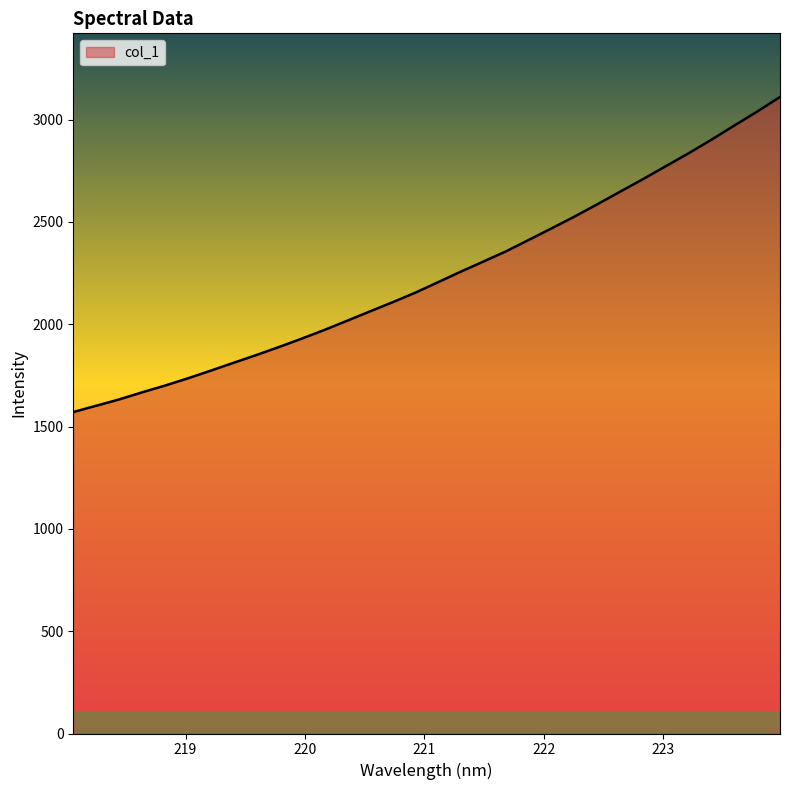

What is the minimum value shown in the chart?

1571.0